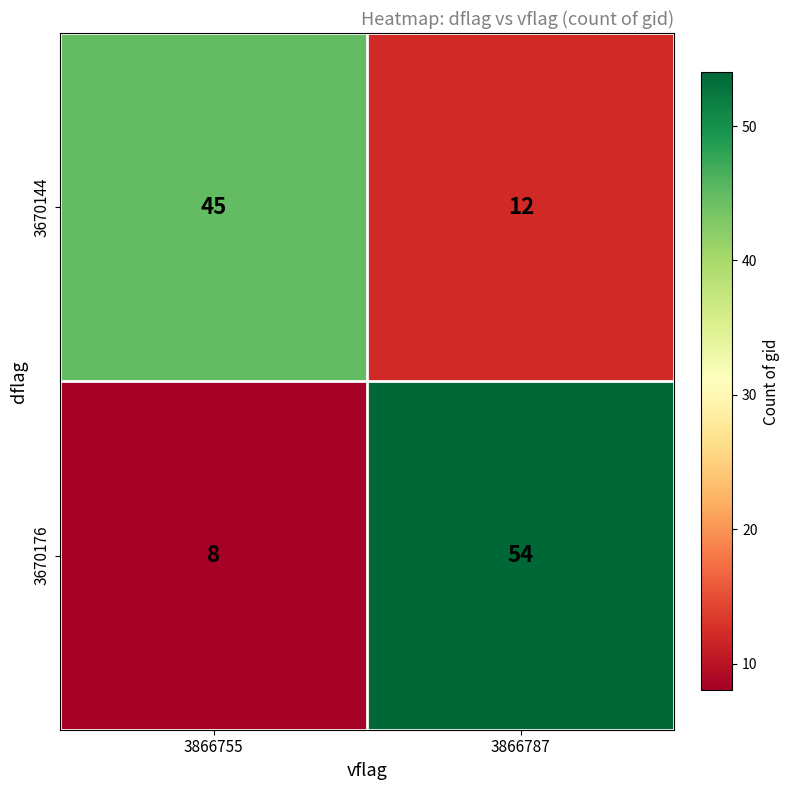

Which series has the widest spread of values?

3670176